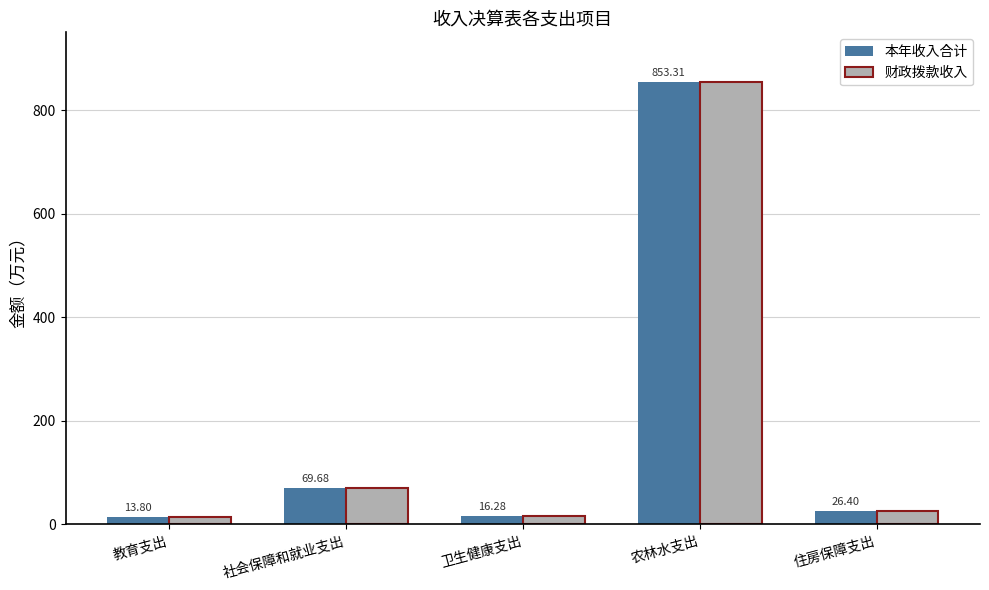

Rank the categories by 本年收入合计 value from highest to lowest.

农林水支出, 社会保障和就业支出, 住房保障支出, 卫生健康支出, 教育支出